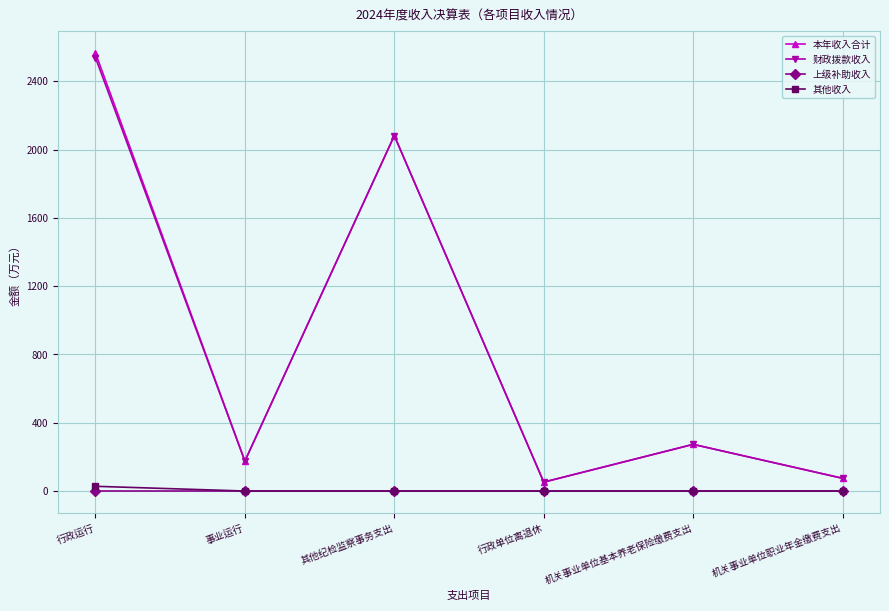

How many distinct data groups are displayed?

4